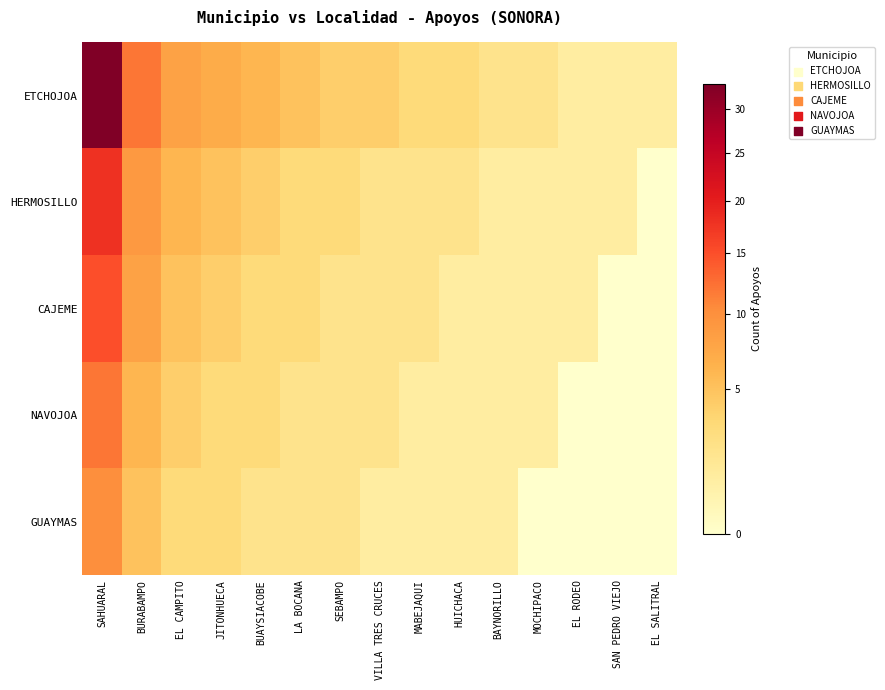

At how many categories does at least one series exceed 17?

1